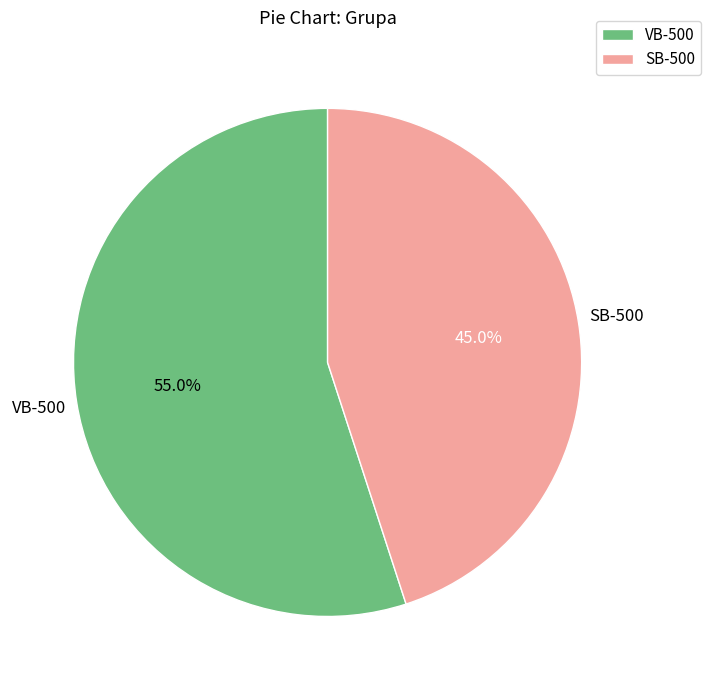

The VB-500 slice represents 43% of the pie. True or false?

False